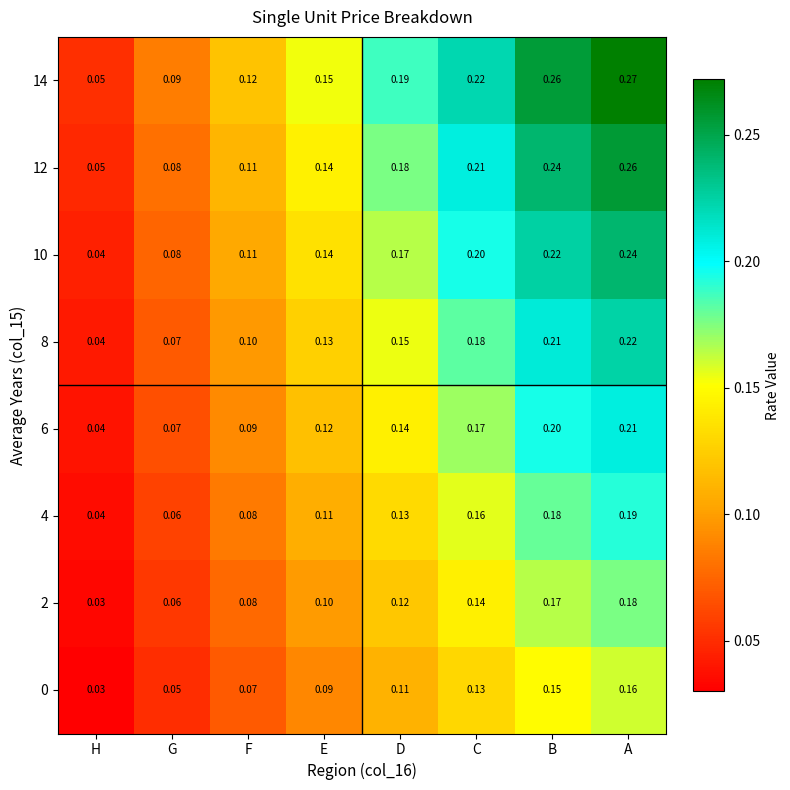

Where is 4 nearest to the value 0?

H